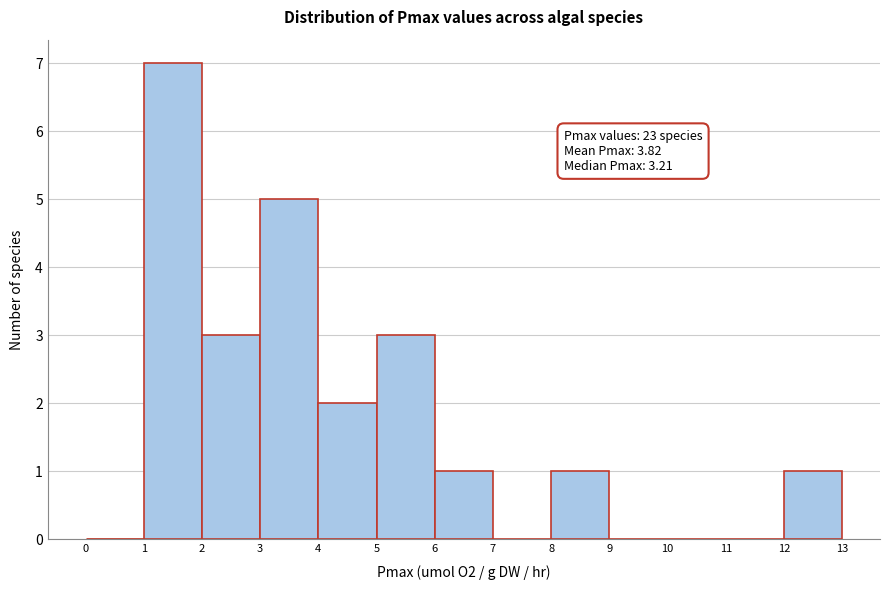

Over which range of the x-axis is the bar tallest?

1 to 2